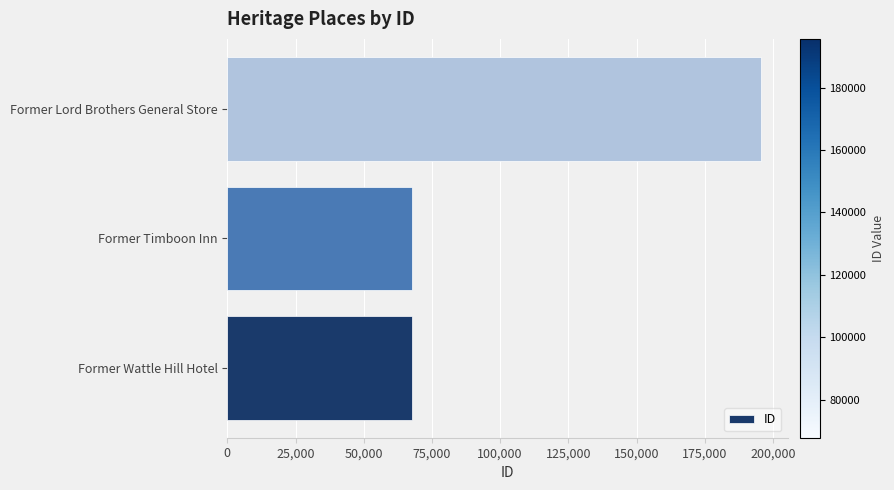

Is it true that the value at Former Wattle Hill Hotel is 44734?

False